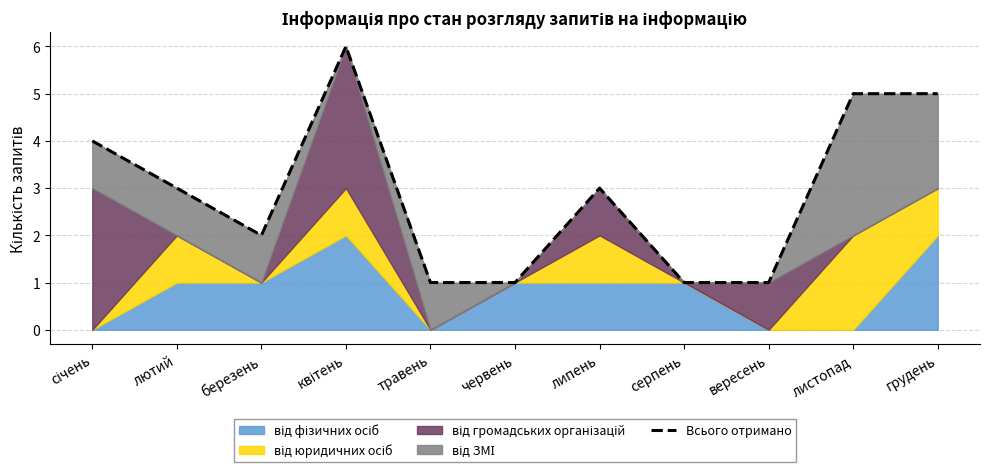

How many values are between 1 and 5?

10